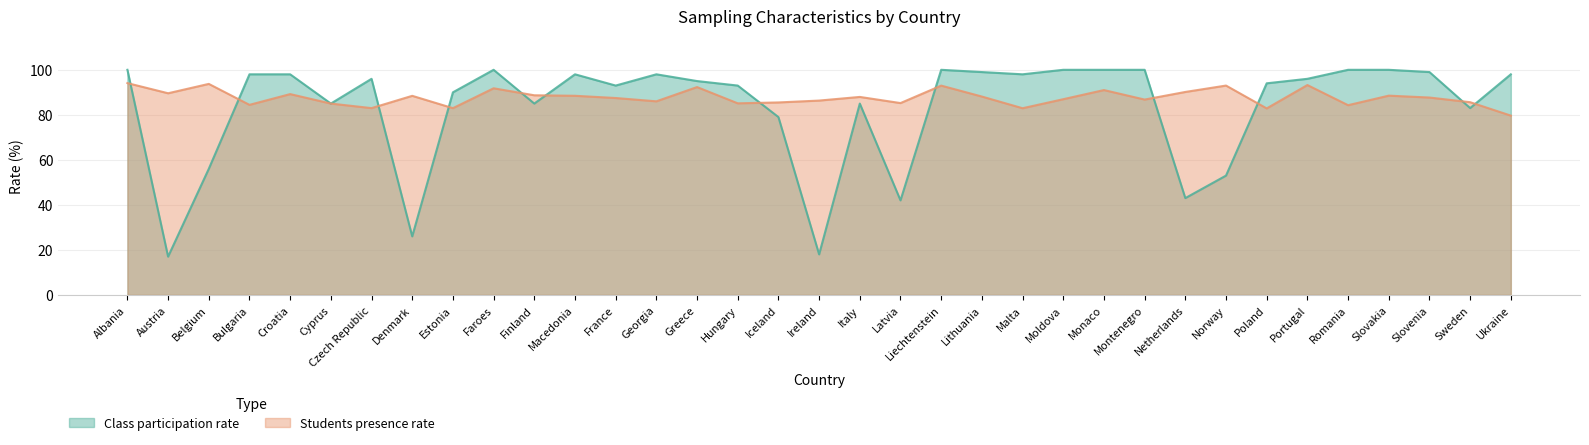

At which label is Class participation rate closest to 58?

Belgium